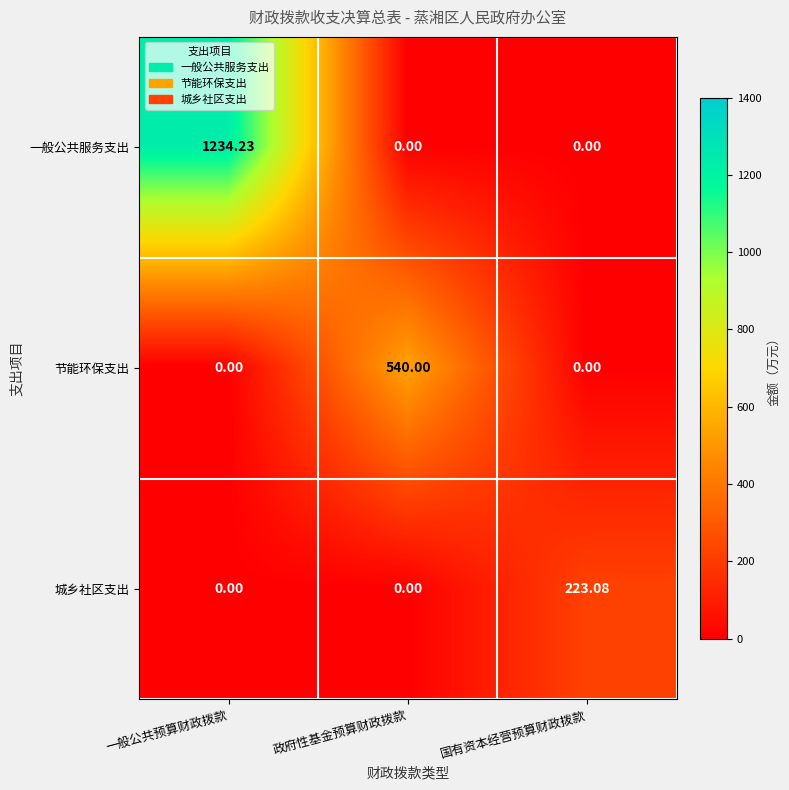

How many values in 城乡社区支出 are above zero?

1